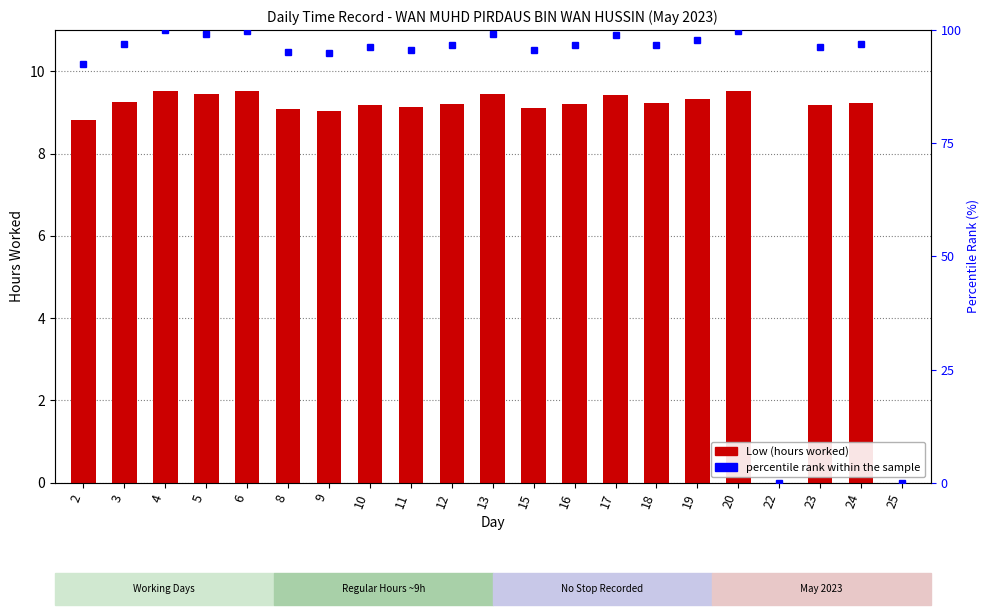

What is the highest value of the percentile rank within the sample series?

100.0